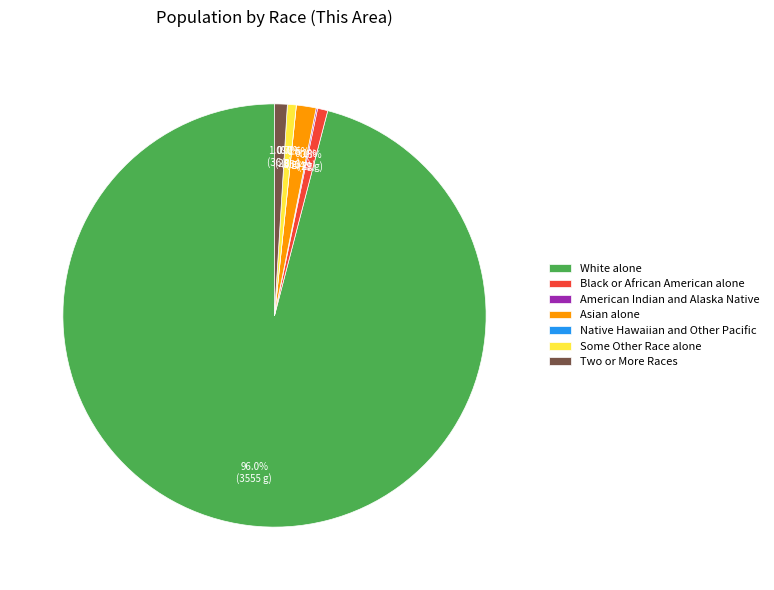

Is it true that Black or African American alone is 11% of the pie?

False